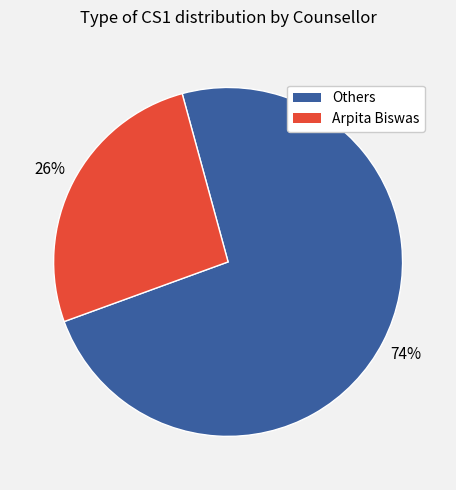

Count the number of slices in the pie.

2